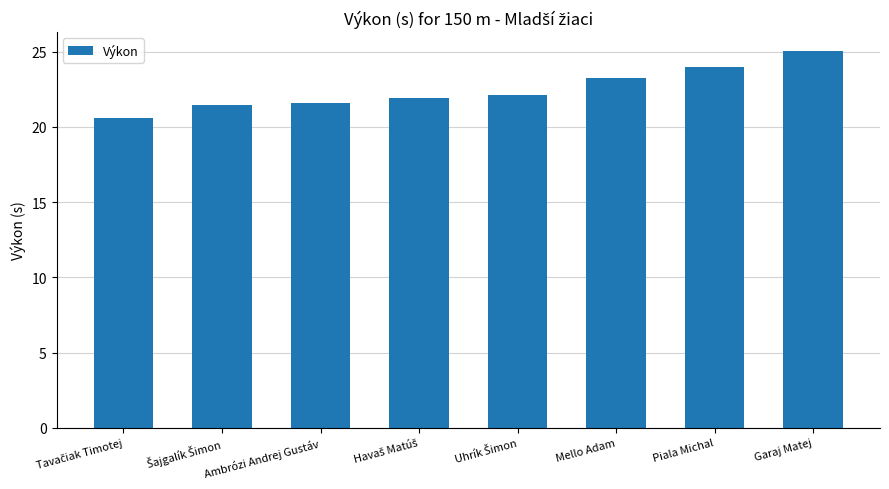

Which label corresponds to the largest value in the chart?

Garaj Matej